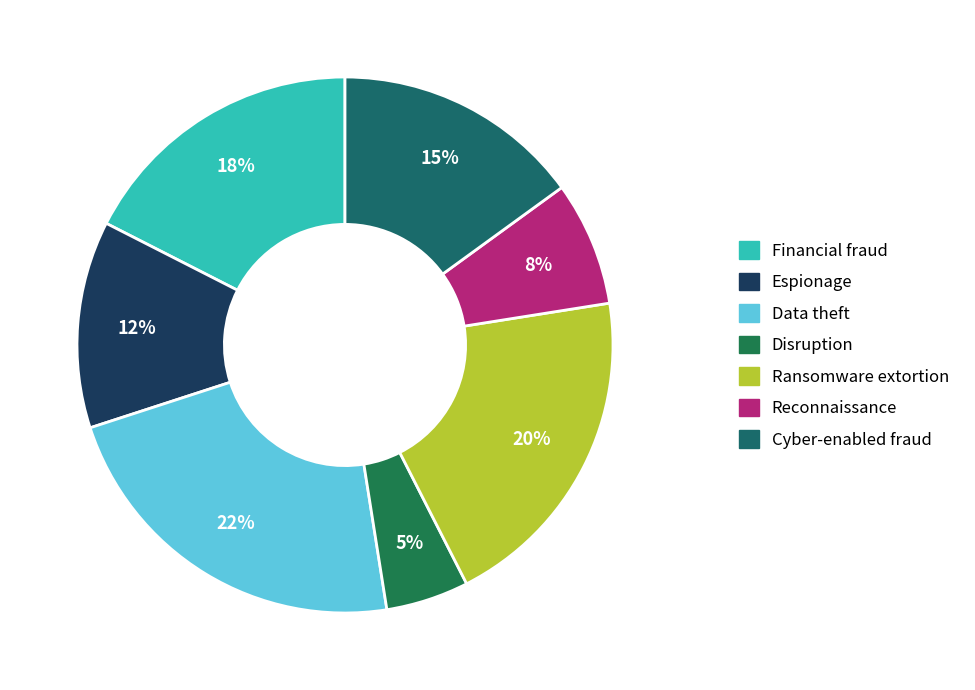

Is there a majority slice in this chart?

No